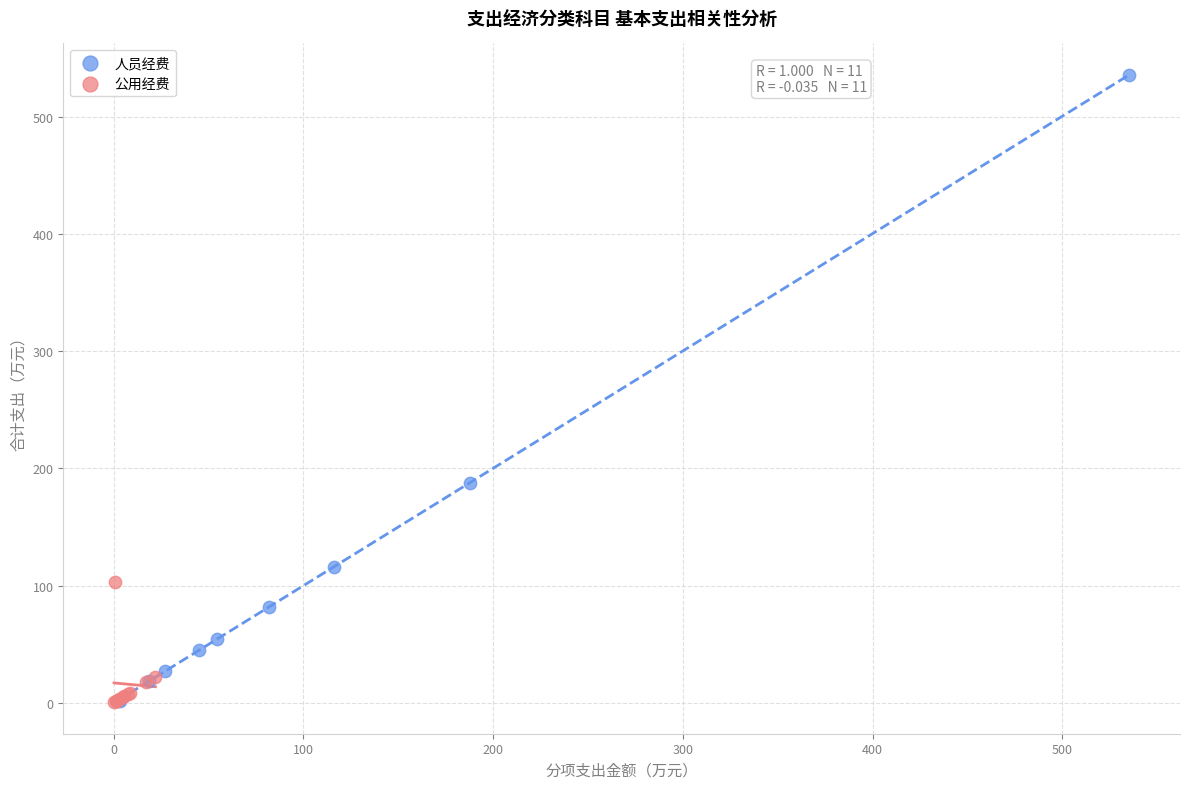

Which series has the largest Y range (max minus min)?

人员经费